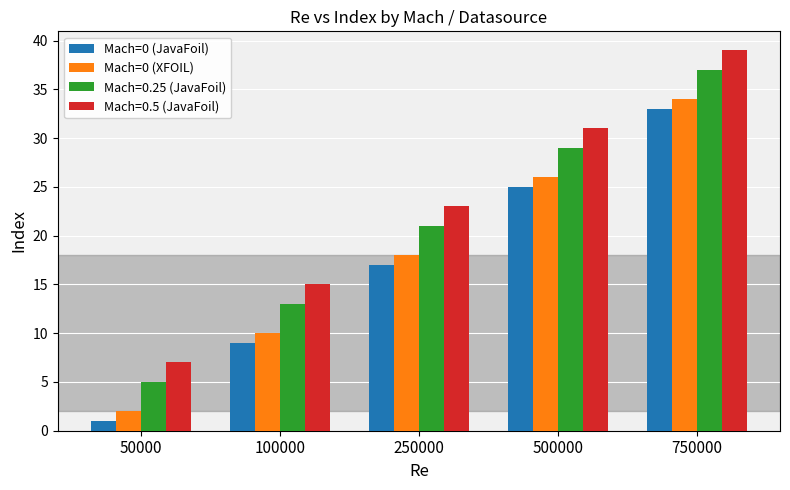

What is the difference between the highest and lowest values at 50000?

6